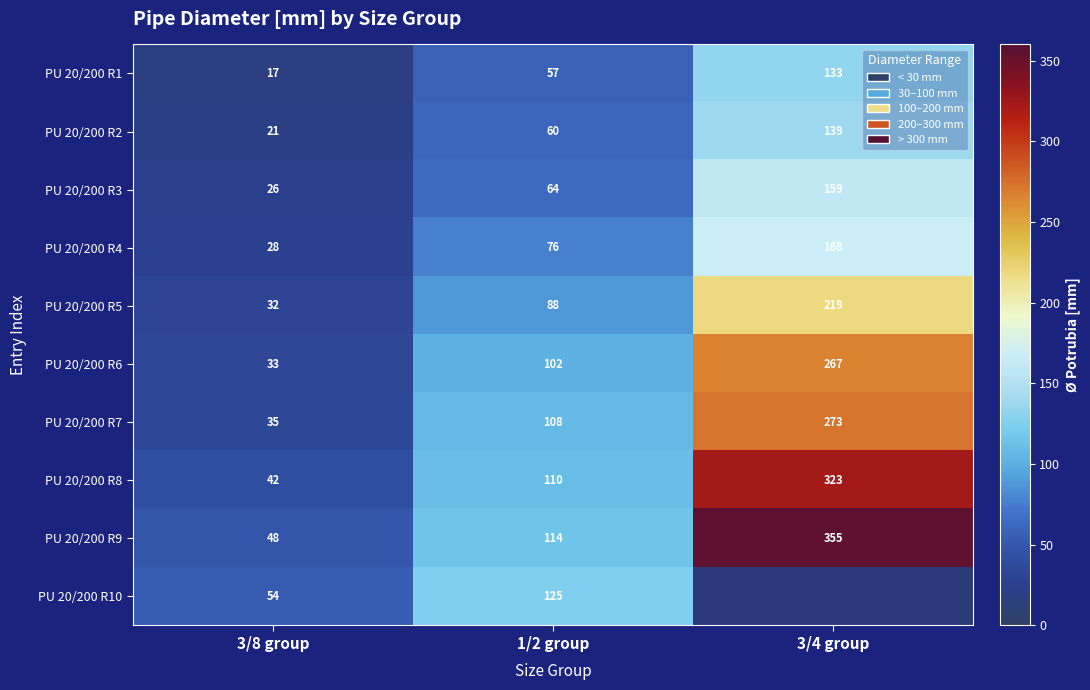

What is the approximate value of PU 20/200 R6 at 3/4 group, to the nearest 50?

250